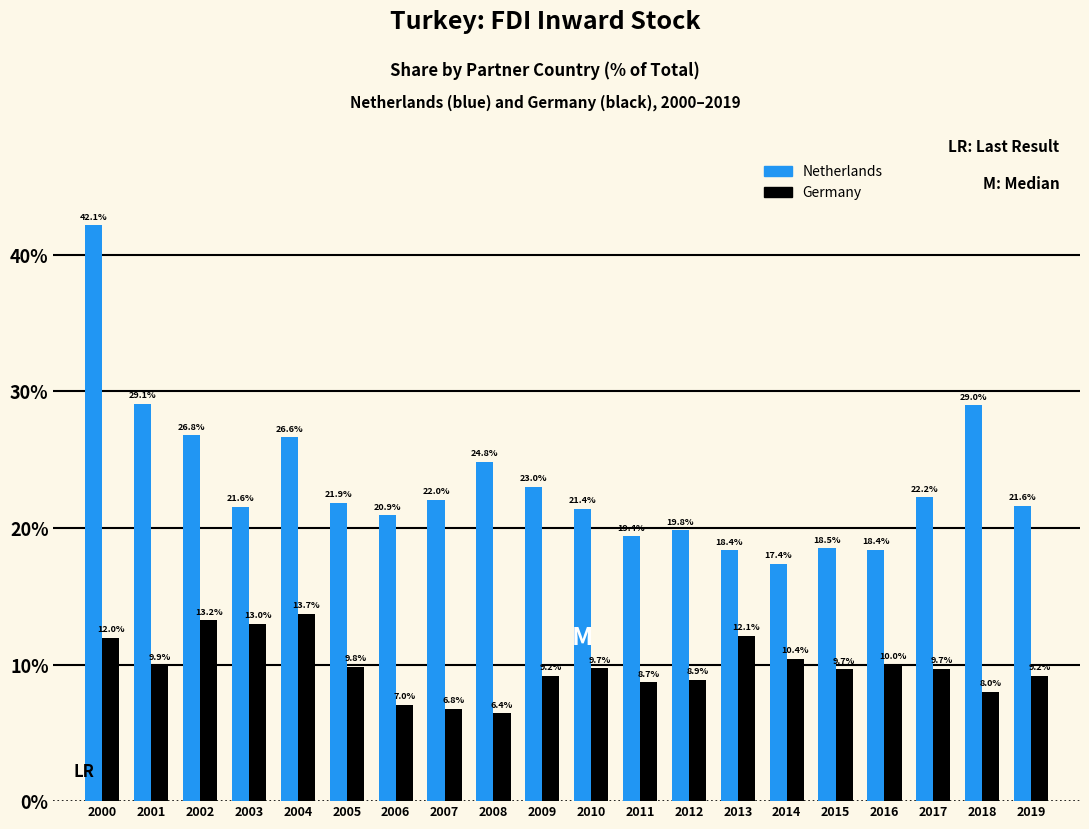

Reading left to right, extract all data points from this chart.

Netherlands: 2000=42.1	2001=29.1	2002=26.8	2003=21.6	2004=26.6	2005=21.9	2006=20.9	2007=22.0	2008=24.8	2009=23.0	2010=21.4	2011=19.4	2012=19.8	2013=18.4	2014=17.4	2015=18.5	2016=18.4	2017=22.2	2018=29.0	2019=21.6
Germany: 2000=12.0	2001=9.9	2002=13.2	2003=13.0	2004=13.7	2005=9.8	2006=7.0	2007=6.8	2008=6.4	2009=9.2	2010=9.7	2011=8.7	2012=8.9	2013=12.1	2014=10.4	2015=9.7	2016=10.0	2017=9.7	2018=8.0	2019=9.2